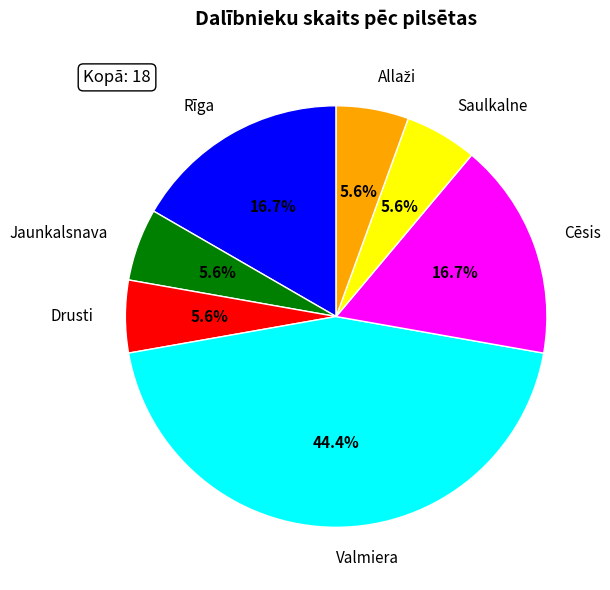

To the nearest percent, what is the combined percentage of Valmiera and Rīga?

61%